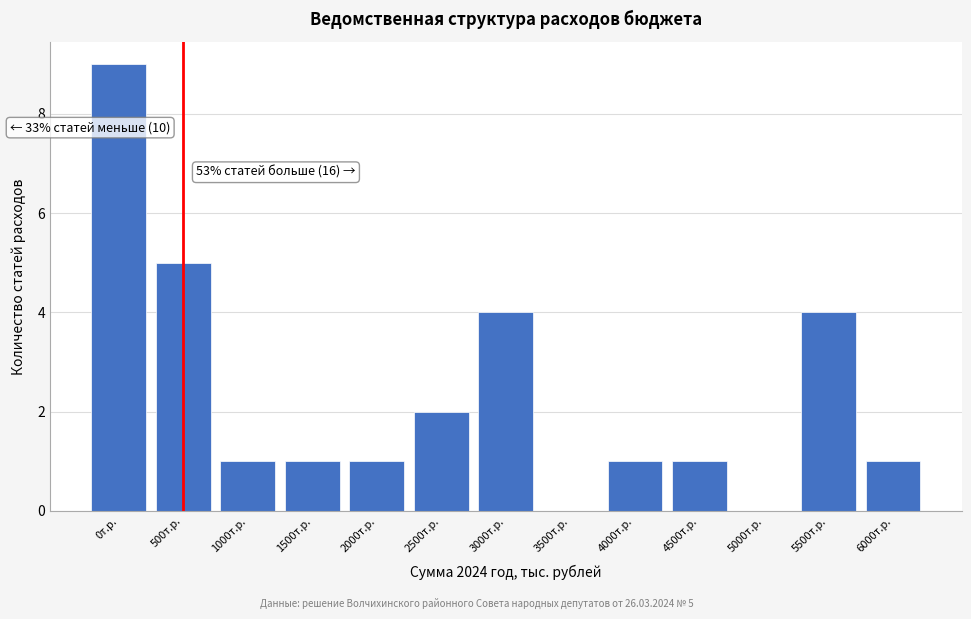

Reading left to right, transcribe all the data shown in this chart.

0т.р.=9	500т.р.=5	1000т.р.=1	1500т.р.=1	2000т.р.=1	2500т.р.=2	3000т.р.=4	3500т.р.=0	4000т.р.=1	4500т.р.=1	5000т.р.=0	5500т.р.=4	6000т.р.=1